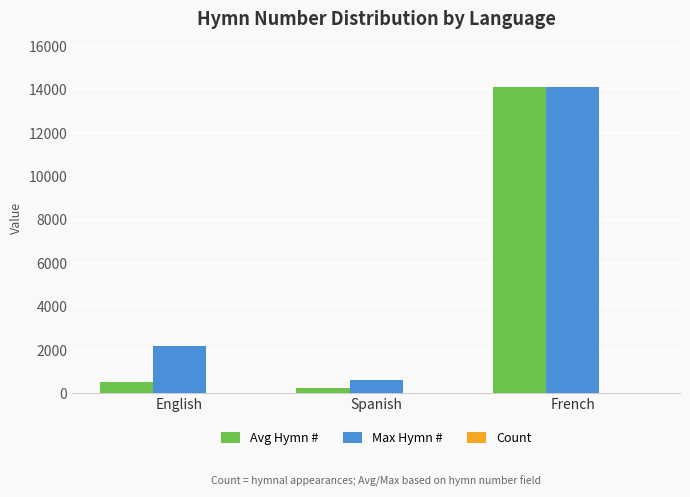

Which category has the highest value across all series?

French